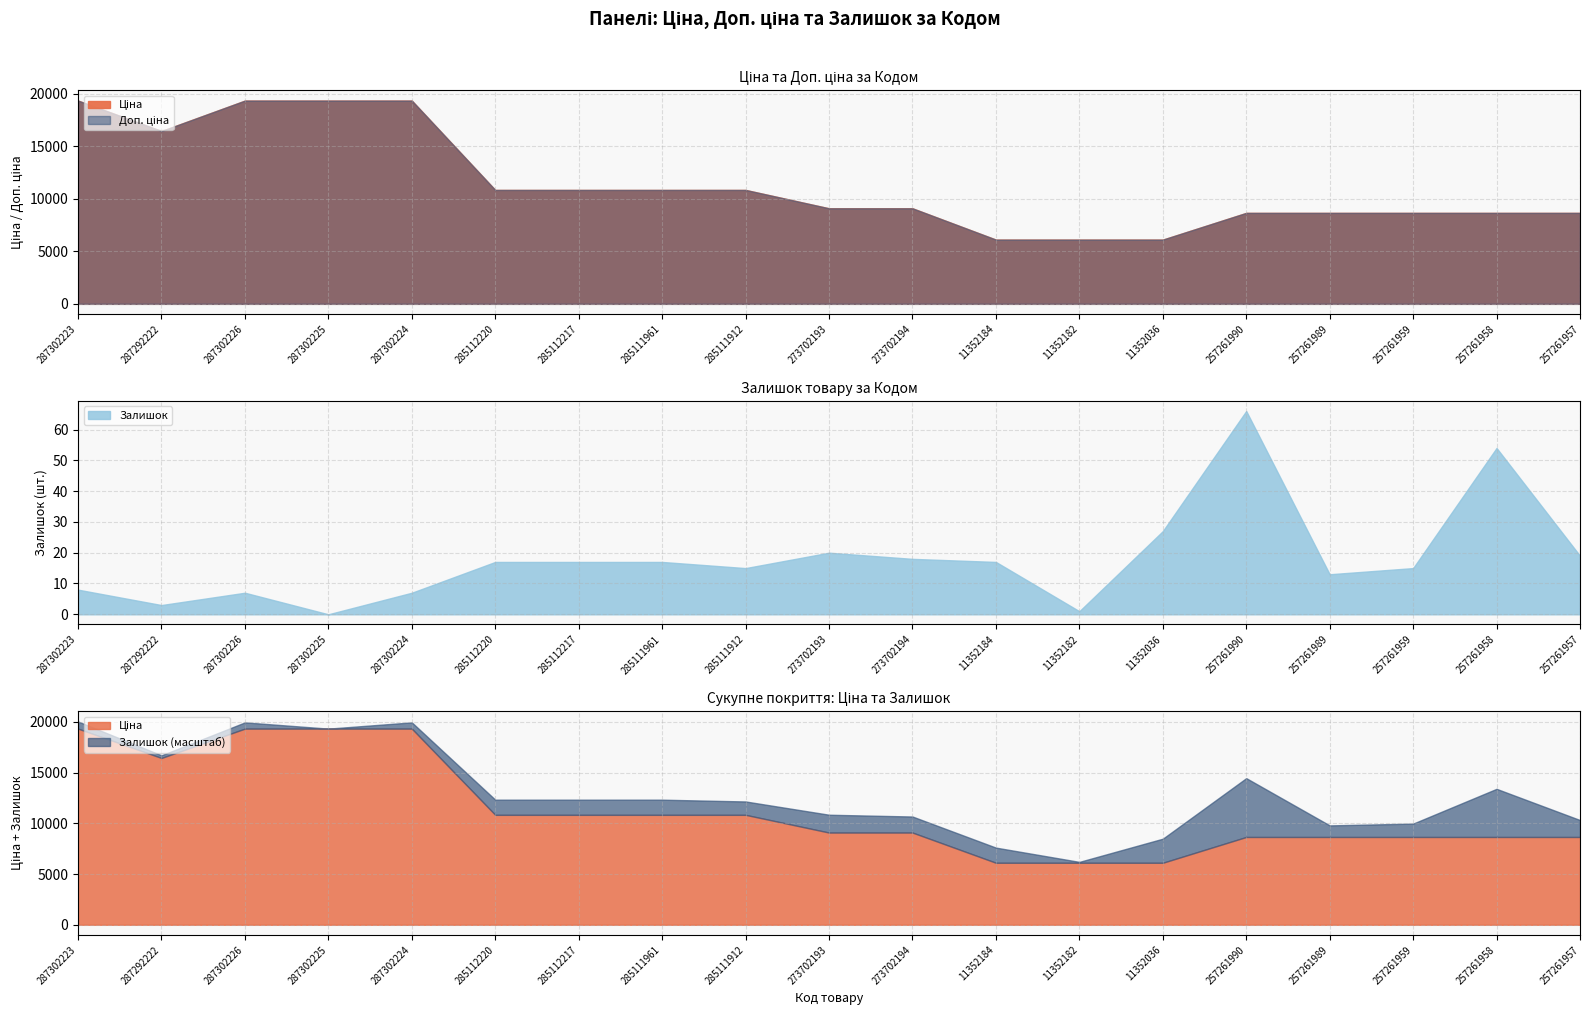

True or false: Залишок and Доп. ціна intersect in this chart.

False